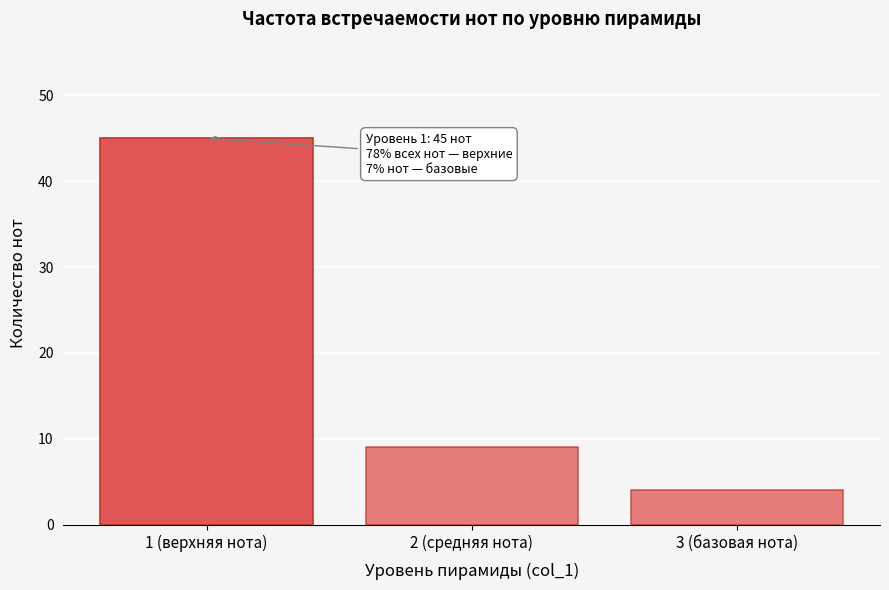

Reading left to right, what are all the values shown in this chart?

1 (верхняя нота)=45	2 (средняя нота)=9	3 (базовая нота)=4